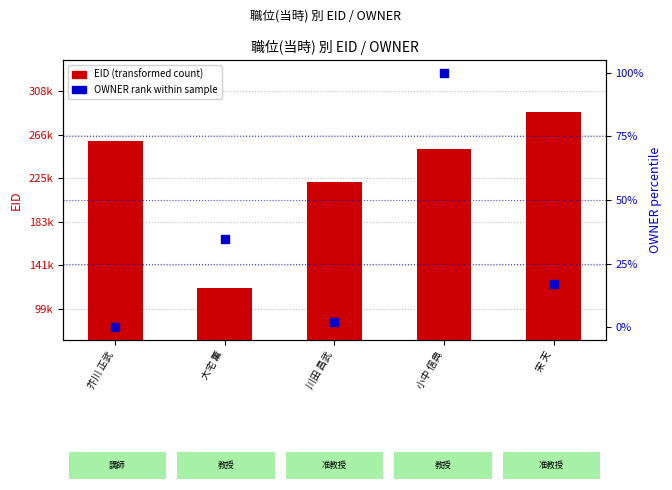

At how many categories does at least one series exceed 1313?

5